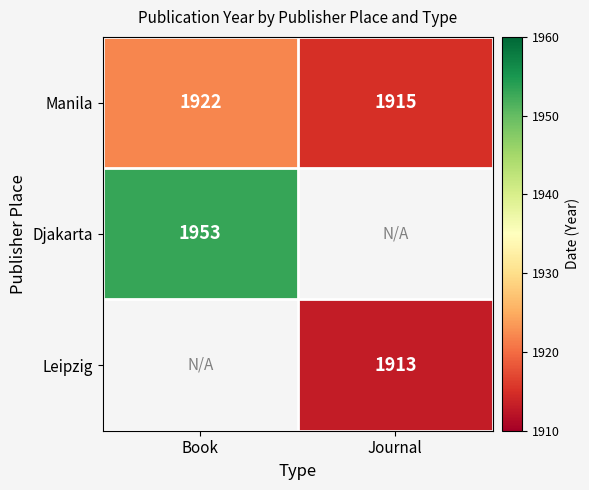

Count the number of categories in the chart.

2